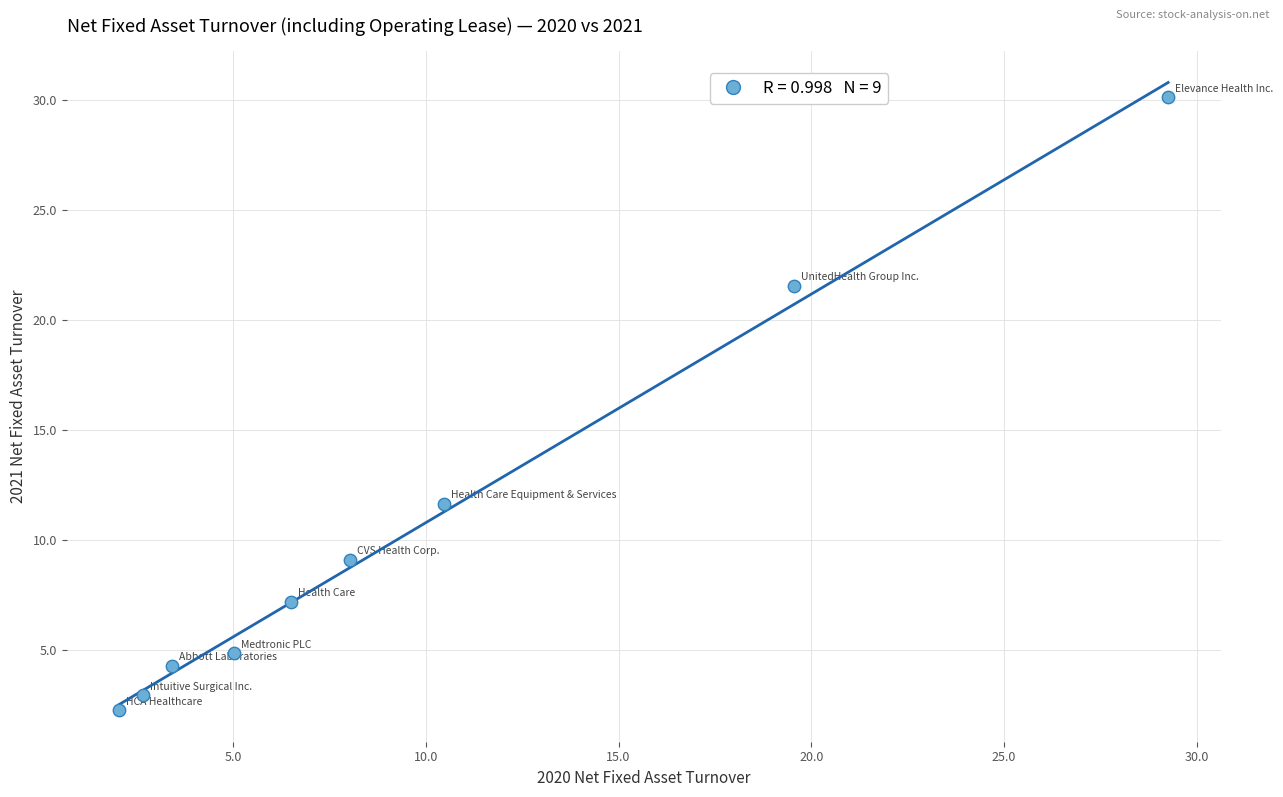

What Y value in the scatter plot is closest to 16?

11.6